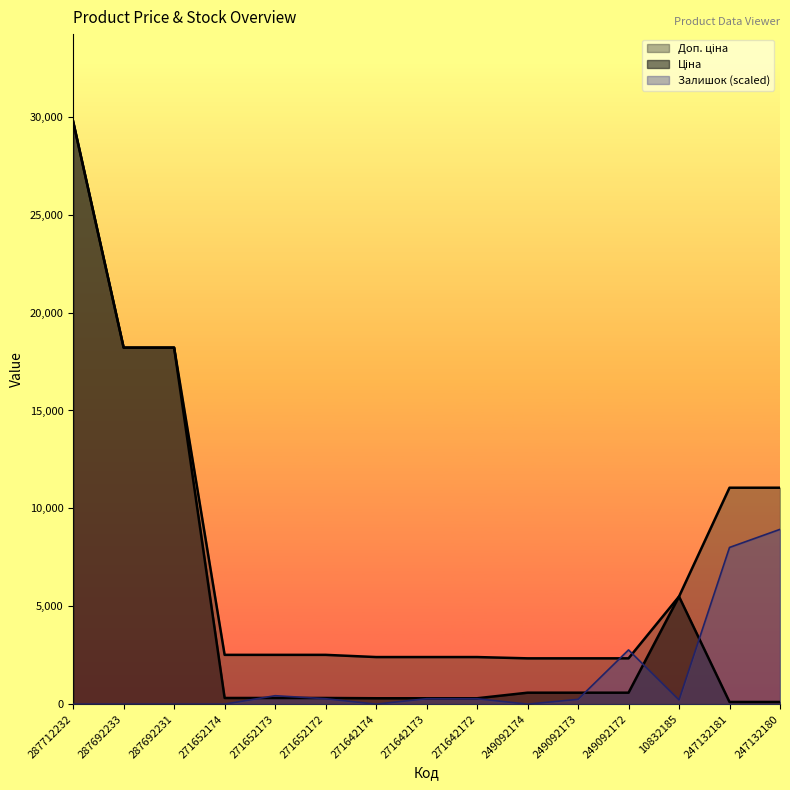

What is the spread (max minus min) of values at 287692233?

18212.0